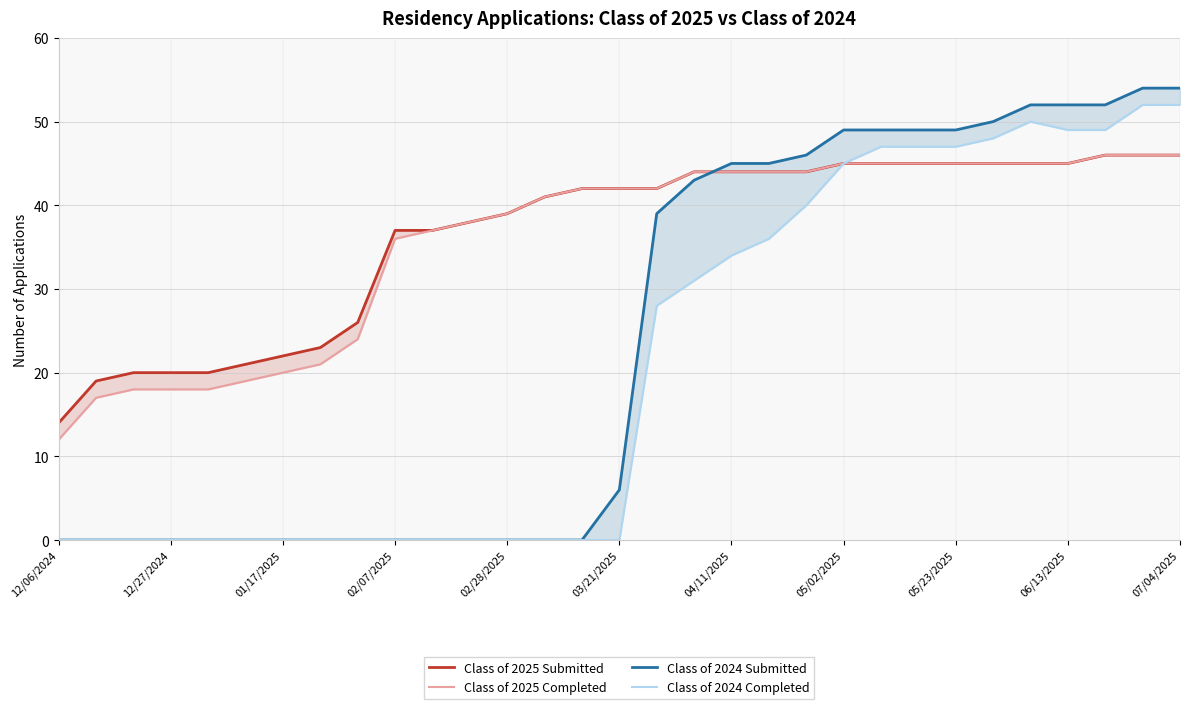

At how many categories does at least one series exceed 38?

19